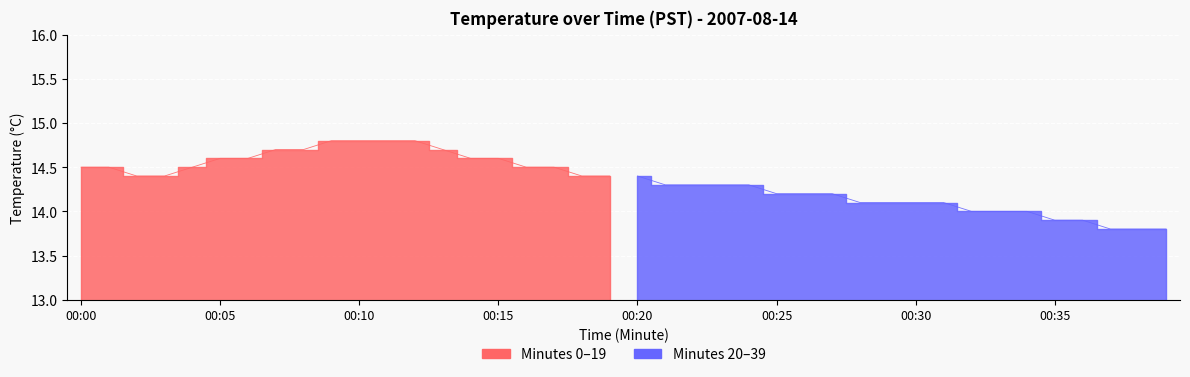

What is the greatest value displayed?

14.8